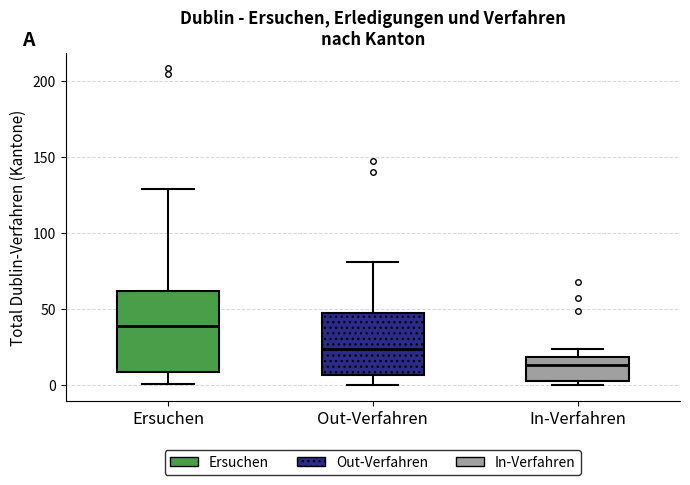

Where is the upper edge of the box for In-Verfahren on the y-axis? The values are not printed on the chart, so give them approximately, as read against the axis.

20